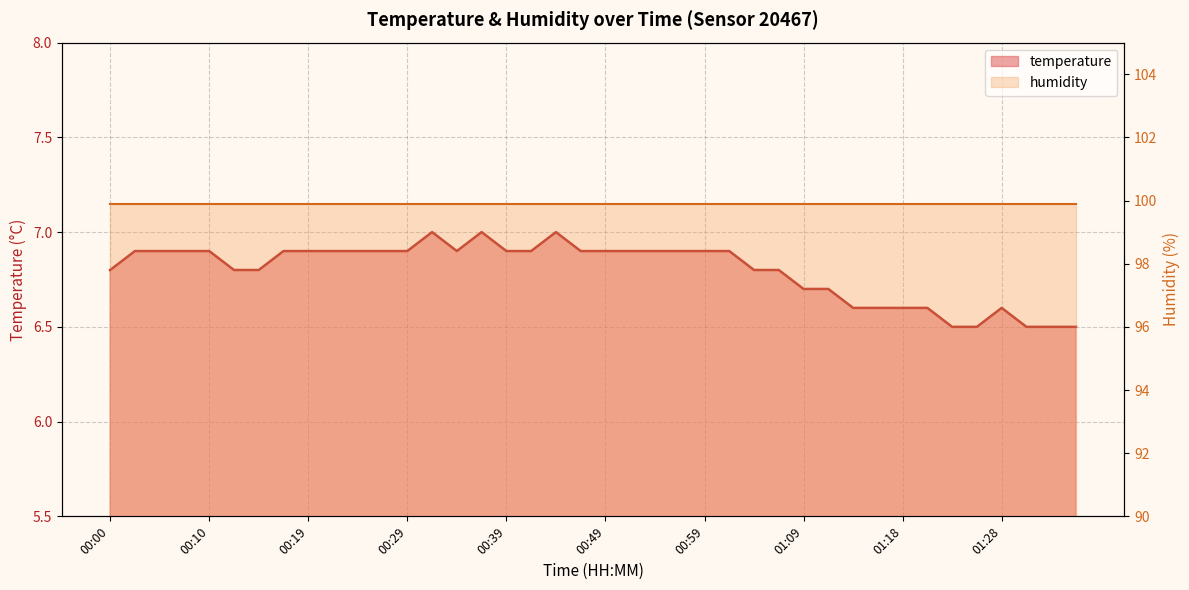

Which label corresponds to the largest value in the chart?

00:32